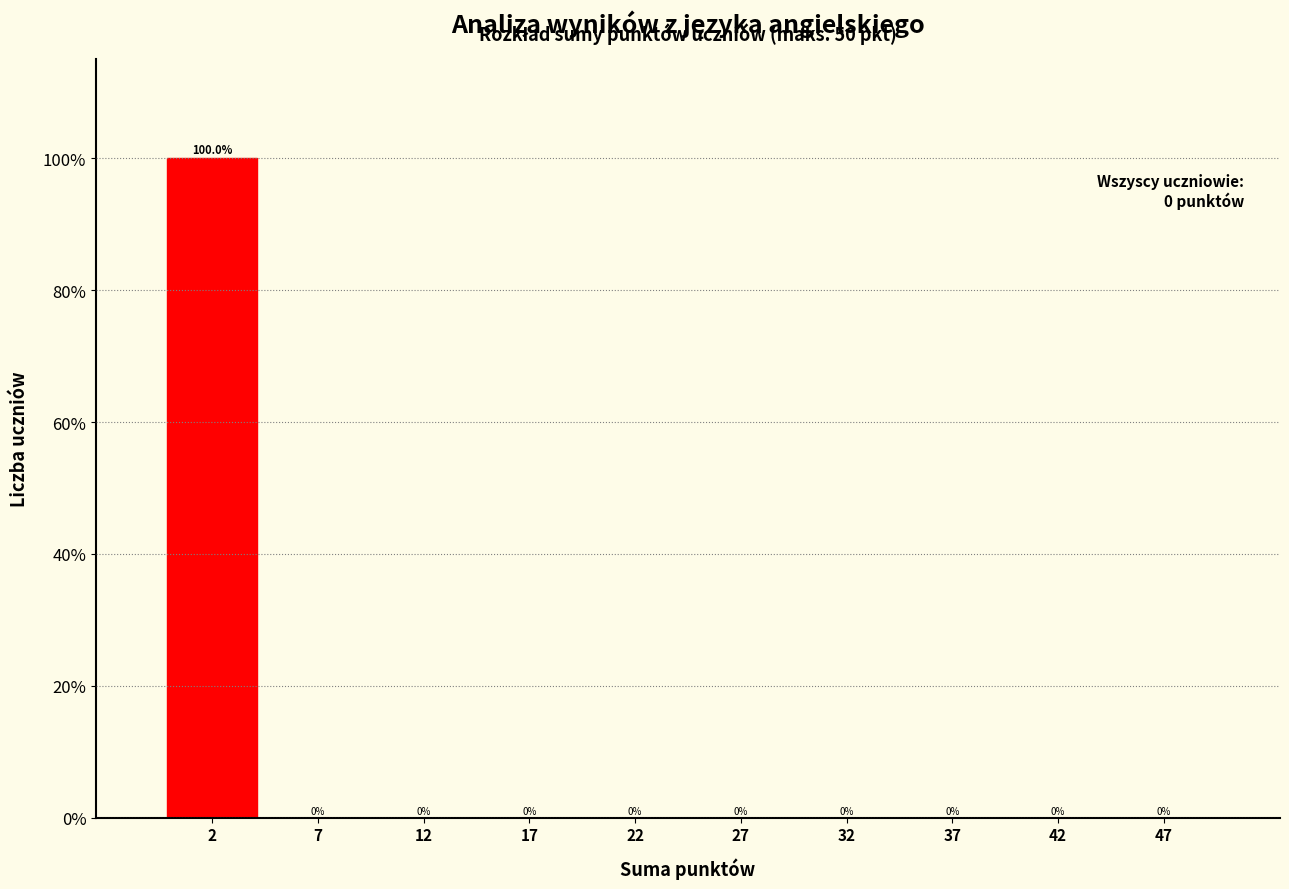

Reading left to right, list every bar in this chart as the range it spans on the x-axis followed by its height.

0 to 5: 100.0
5 to 10: 0.0
10 to 15: 0.0
15 to 20: 0.0
20 to 25: 0.0
25 to 30: 0.0
30 to 35: 0.0
35 to 40: 0.0
40 to 45: 0.0
45 to 50: 0.0